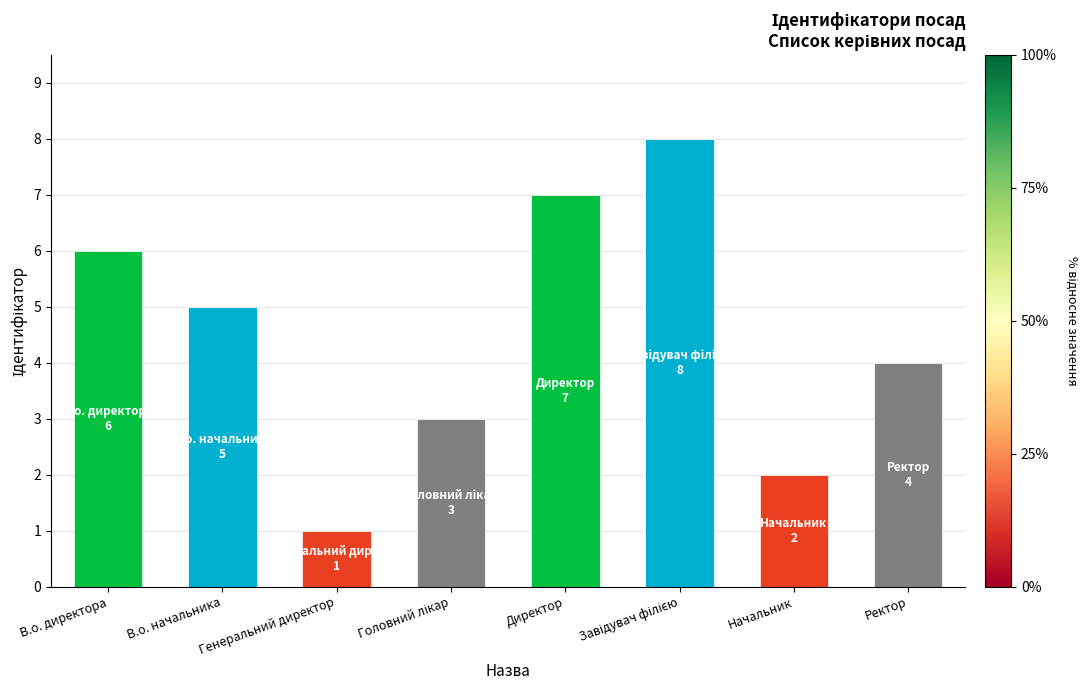

Does the chart contain any negative values?

No